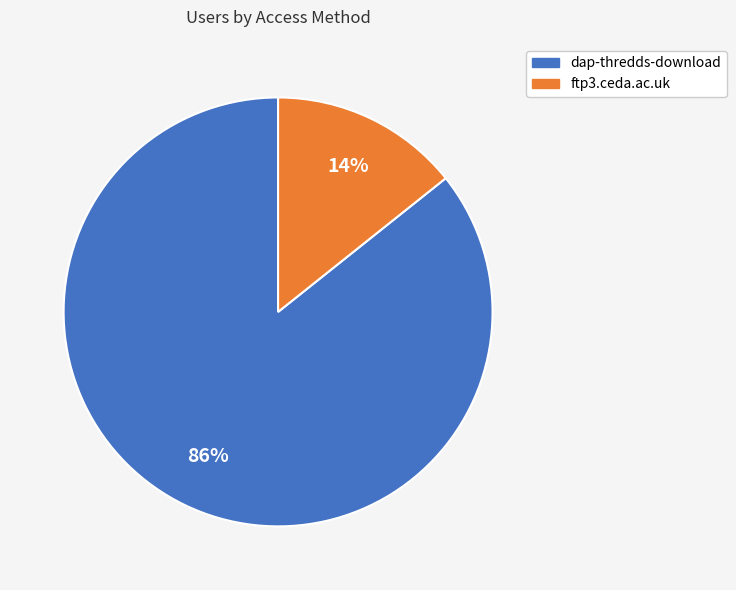

Approximately how many times larger is the value at ftp3.ceda.ac.uk compared to dap-thredds-download?

0.2